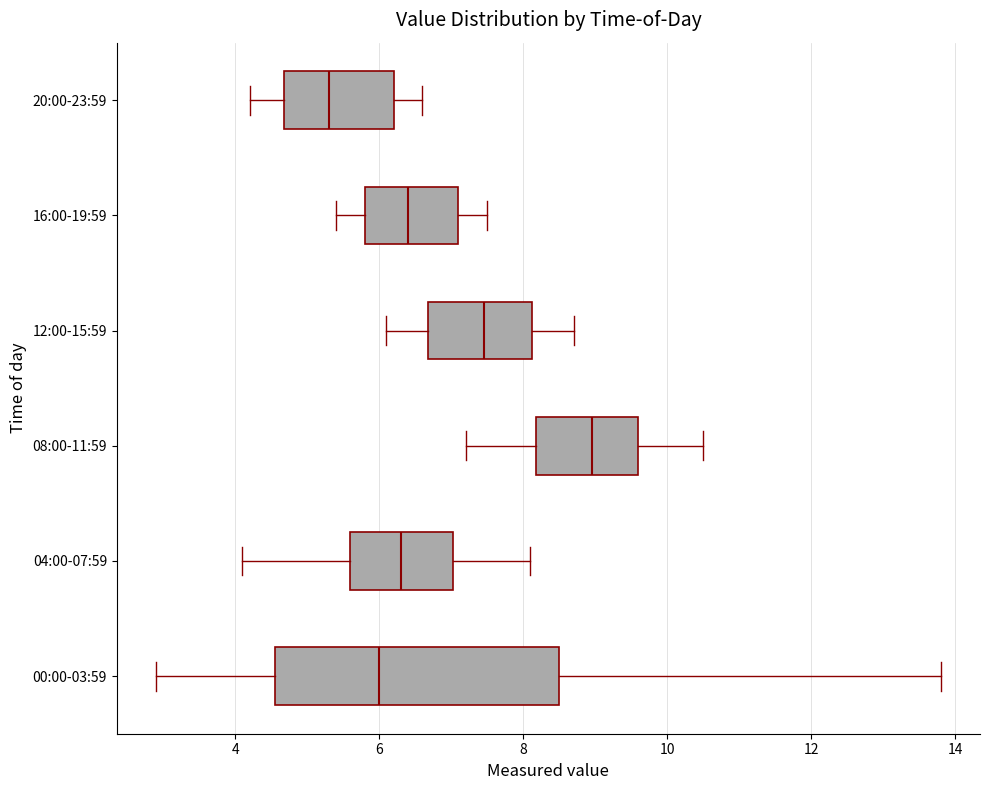

Which box has the furthest to the left median line?

20:00-23:59